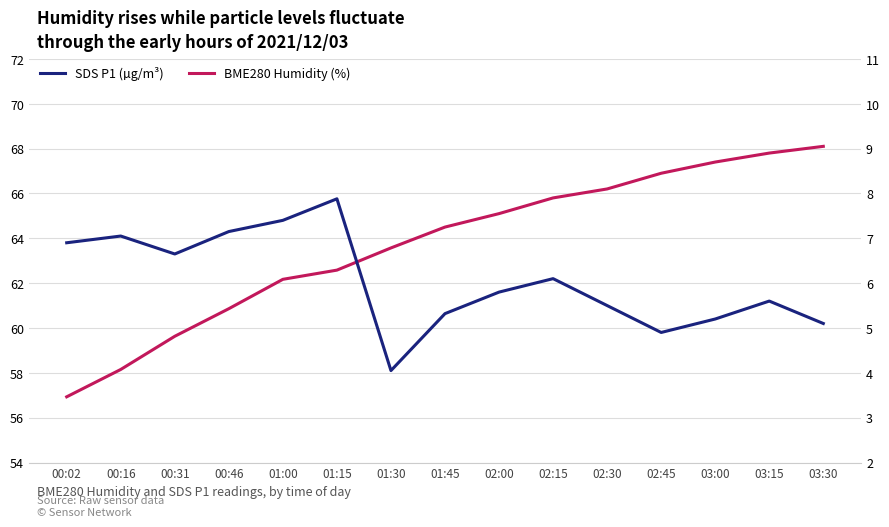

What is the difference between the SDS P1 (µg/m³) values at 02:45 and 00:46?

2.2